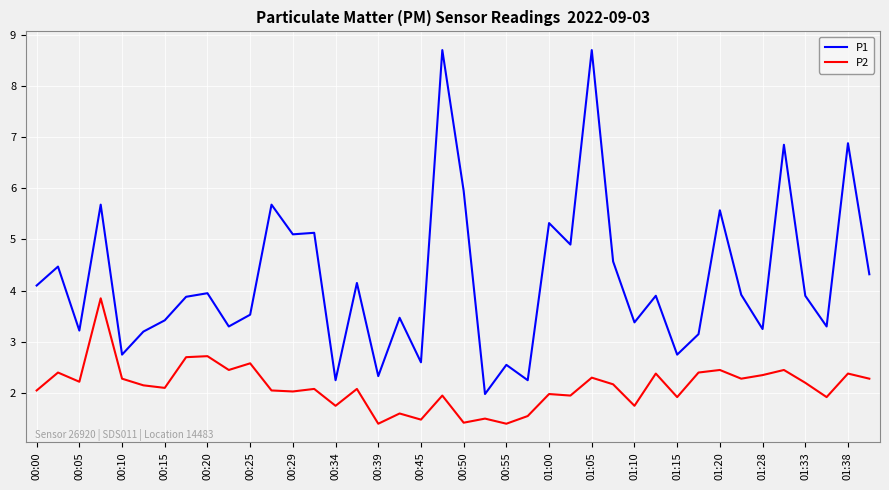

List the series in order of their peak value, highest first.

P1, P2